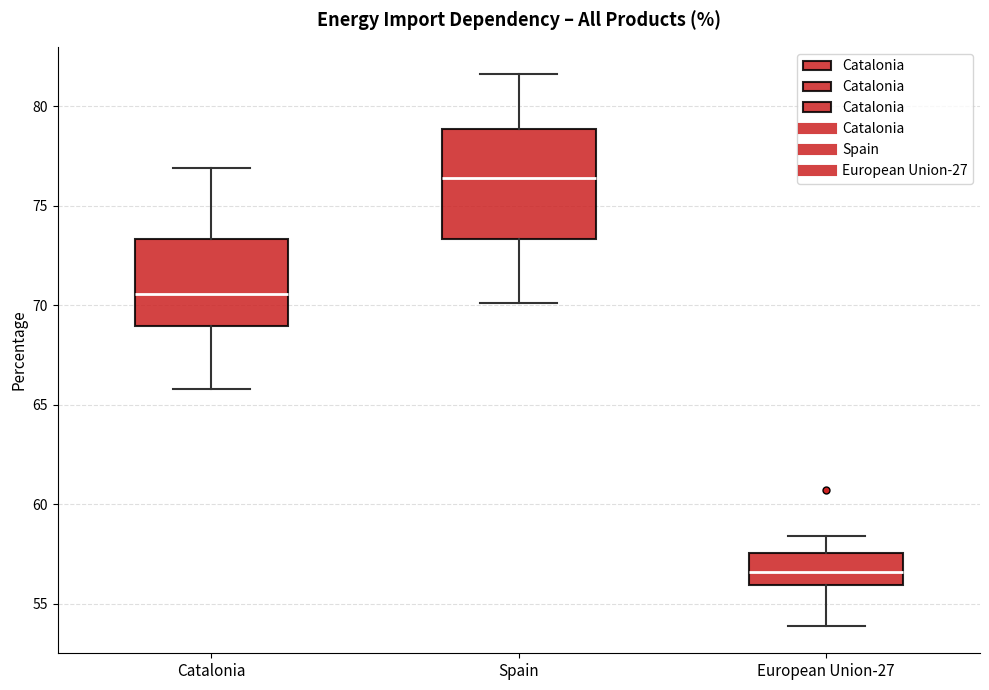

Comparing the boxes themselves (not the whiskers), which one is the tallest?

Spain